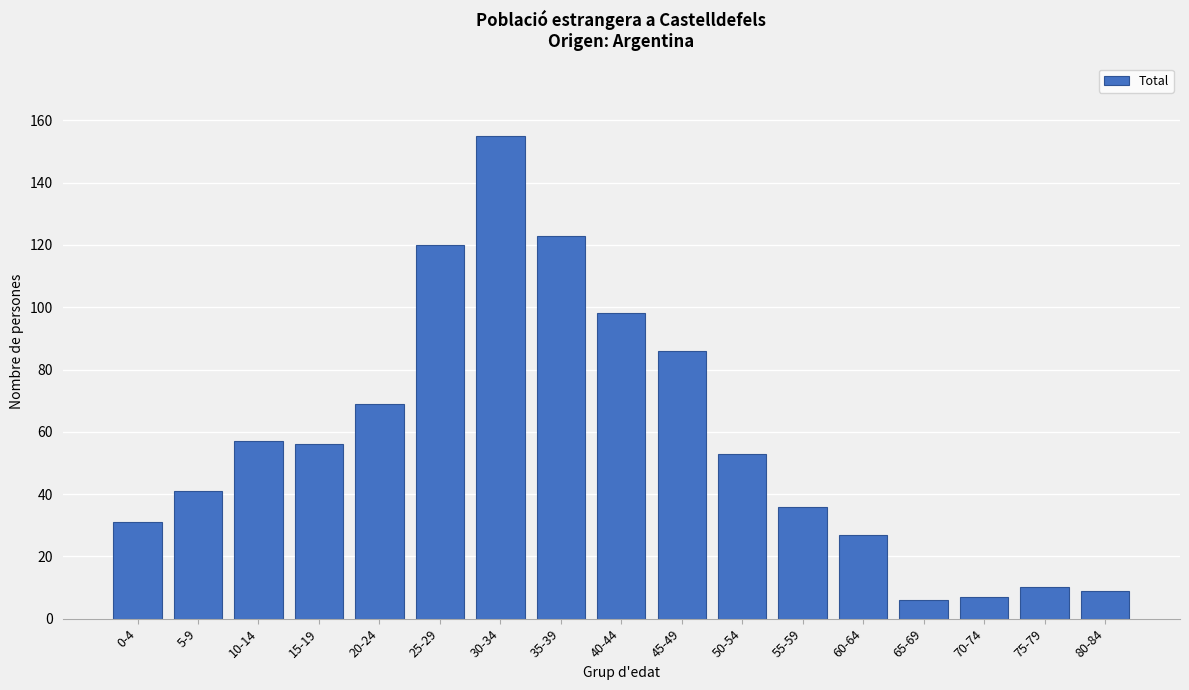

Reading right to left, transcribe all the data shown in this chart.

9	10	7	6	27	36	53	86	98	123	155	120	69	56	57	41	31